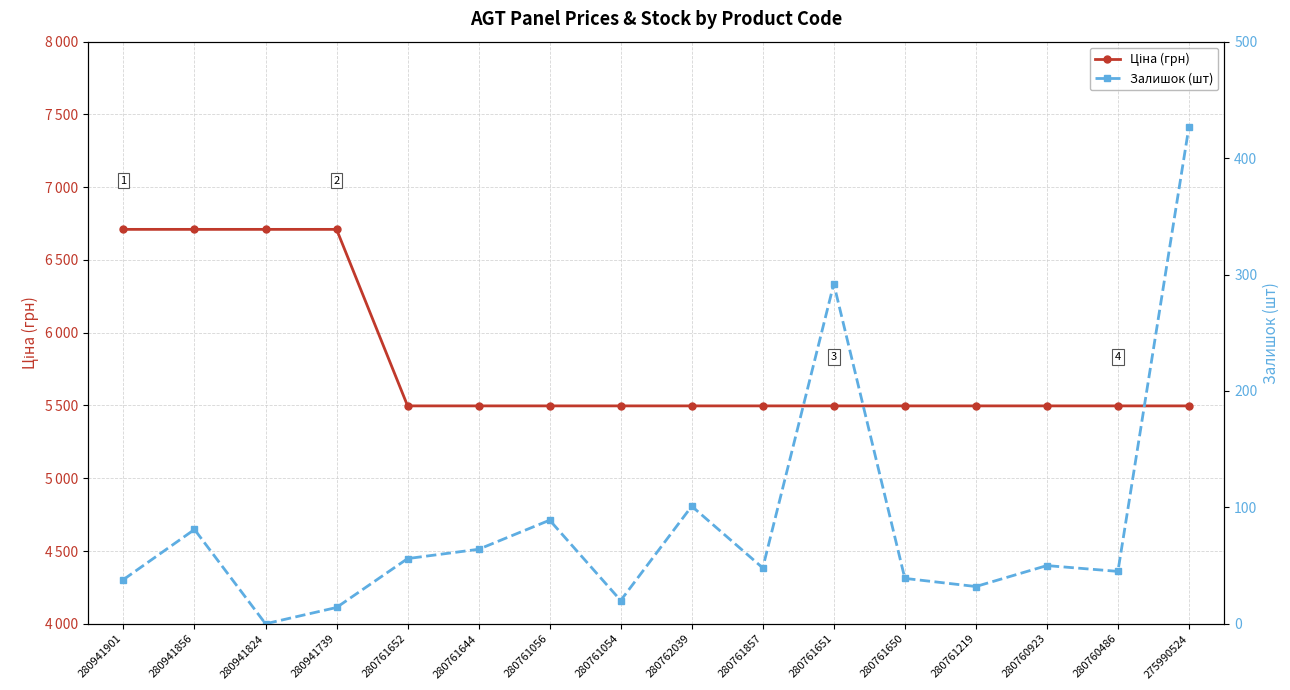

Which series has the largest range (max minus min)?

Ціна (грн)